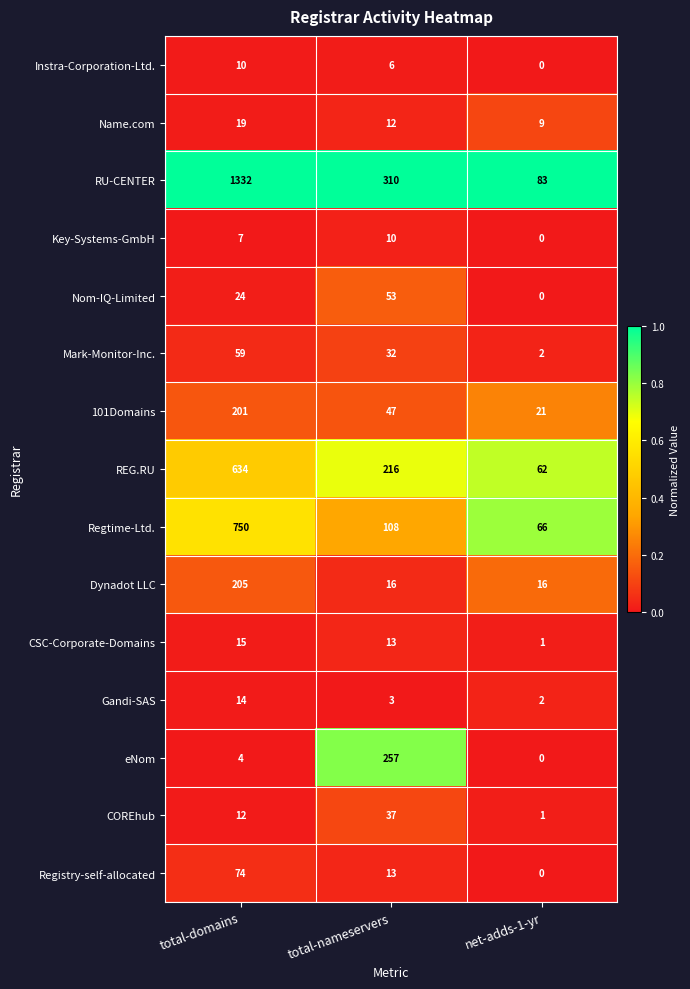

Which series has the largest total across all categories?

RU-CENTER